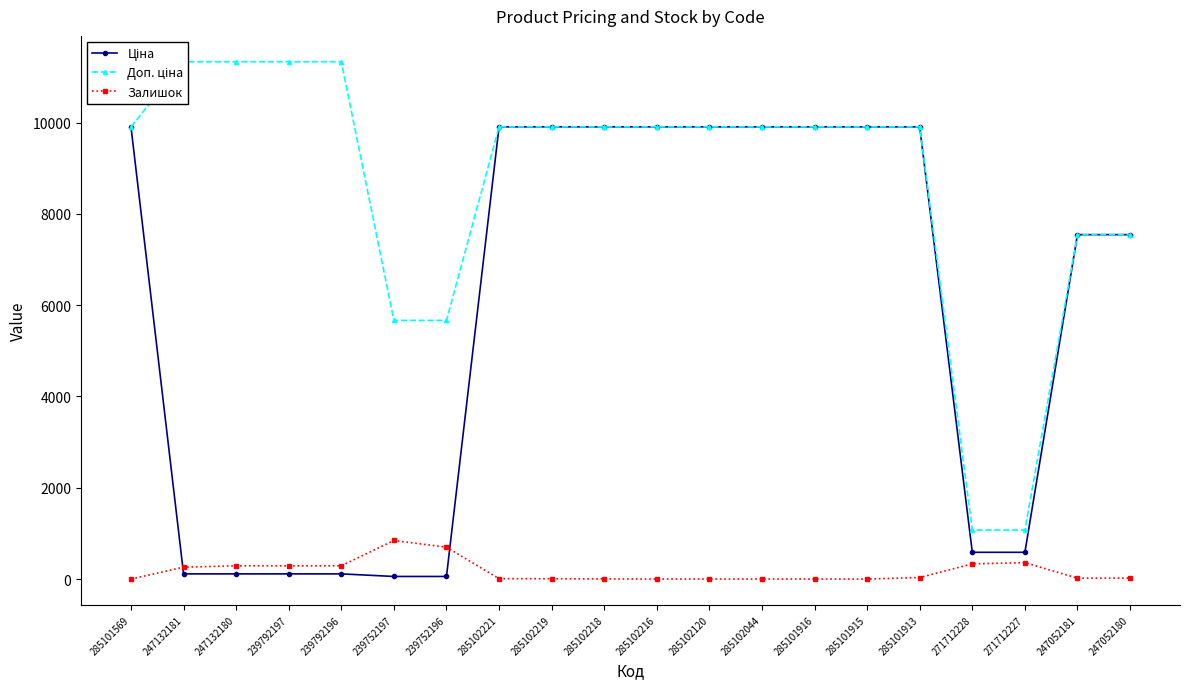

What are all the series names shown in the legend?

Ціна, Доп. ціна, Залишок